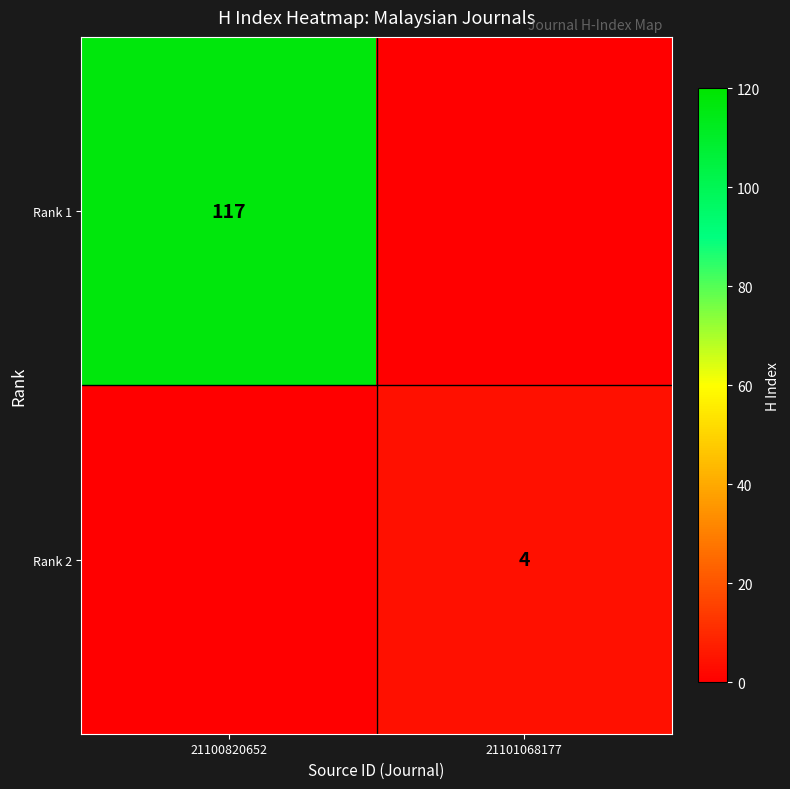

The Rank 1 series shows 117 at 21100820652. True or false?

True